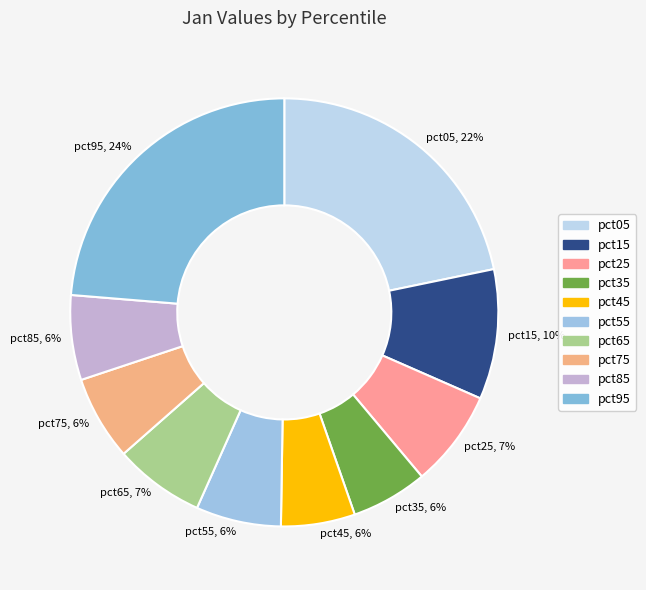

To the nearest percent, what portion does pct35 represent?

6%